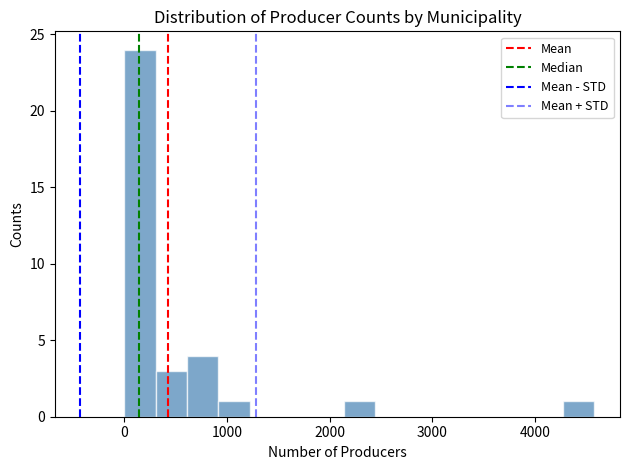

Around what value on the x-axis is the tallest bar? Give the approximate position of its centre, as read against the axis.

200